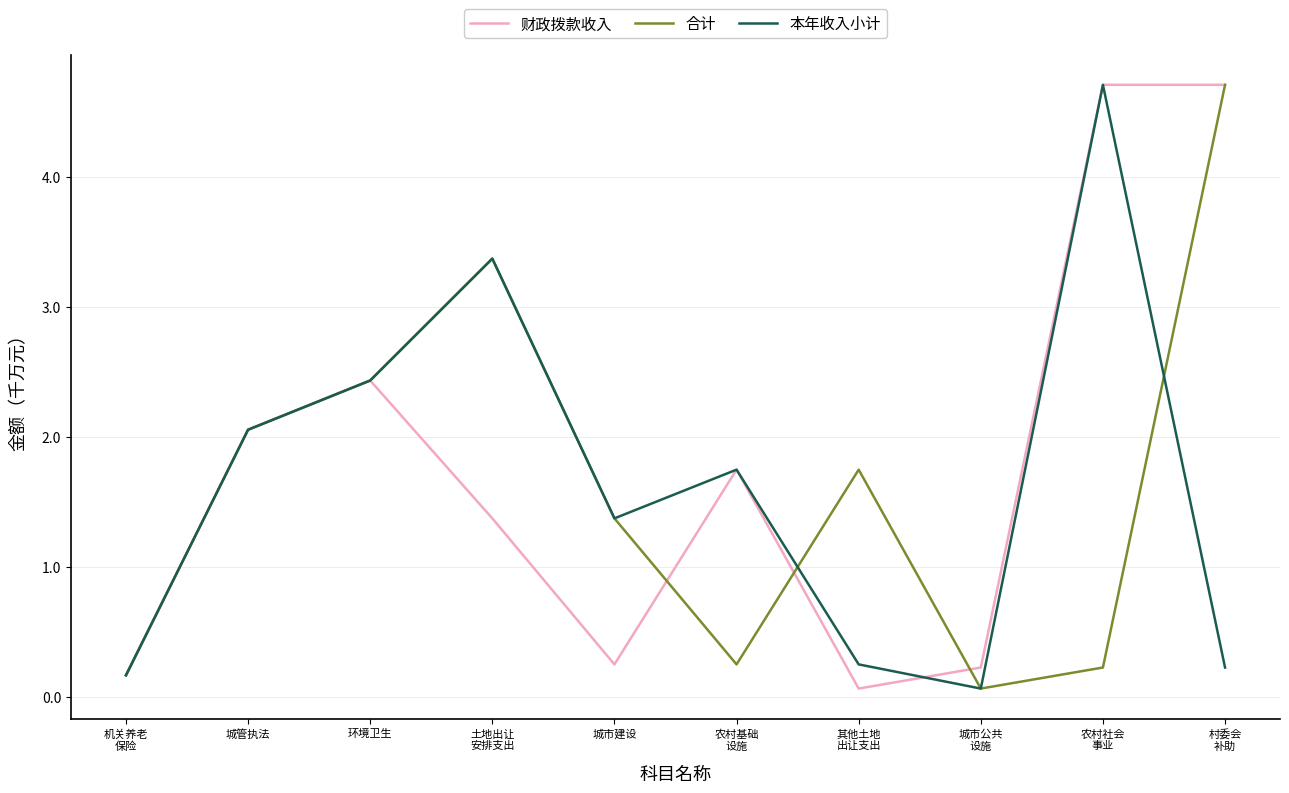

What is the approximate value of 财政拨款收入 at 环境卫生?

2.4